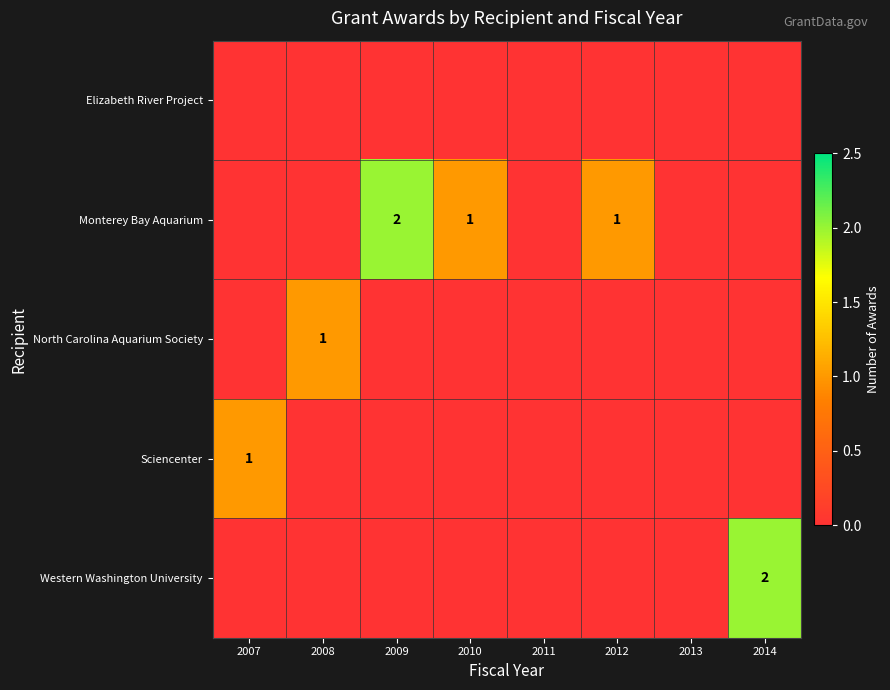

The value of Sciencenter at 2007 is 1. True or false?

True